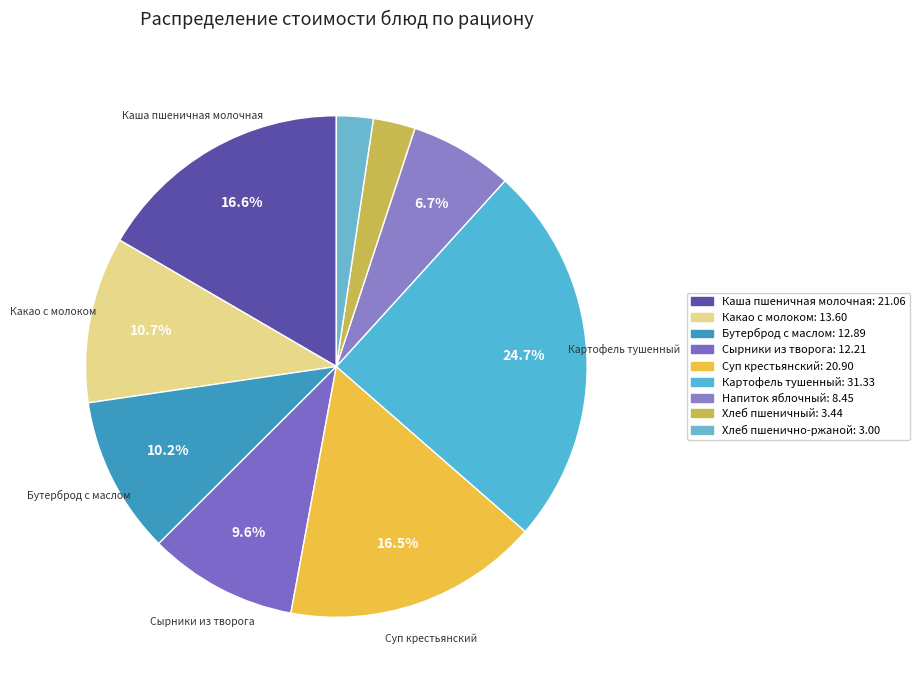

Which category has the biggest portion of the pie?

Картофель тушенный